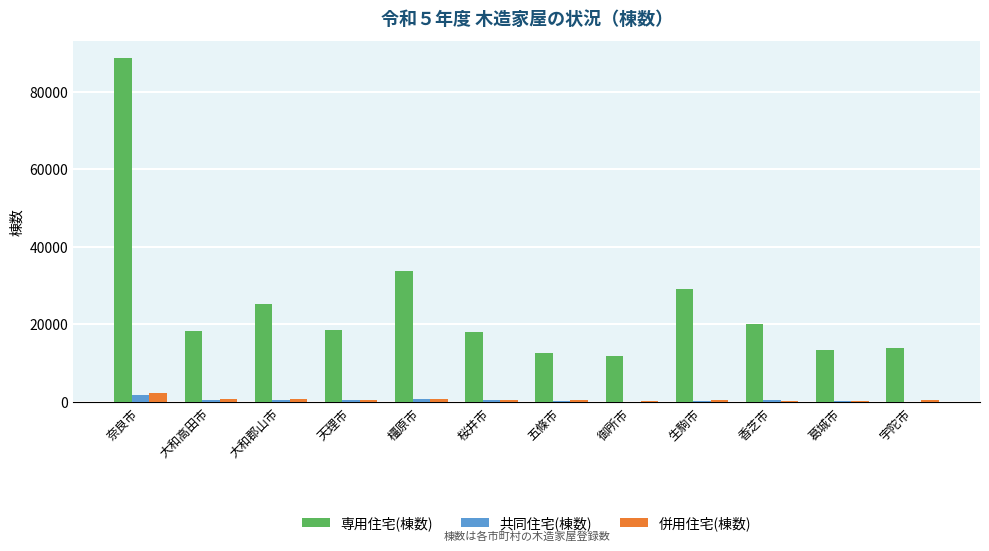

Where is 併用住宅(棟数) nearest to the value 1299?

橿原市